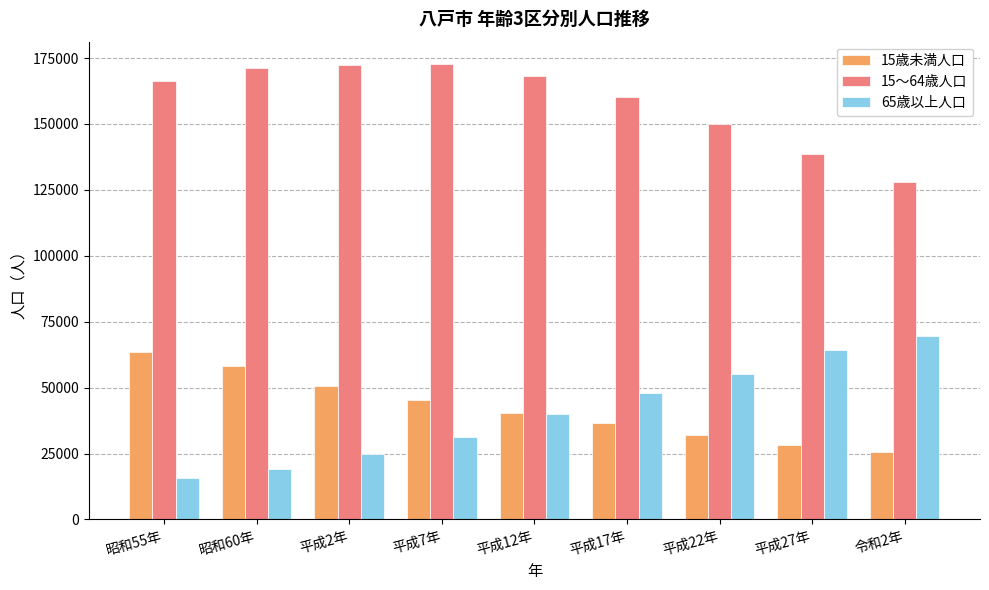

What is the difference between the 15～64歳人口 values at 令和2年 and 平成22年?

21852